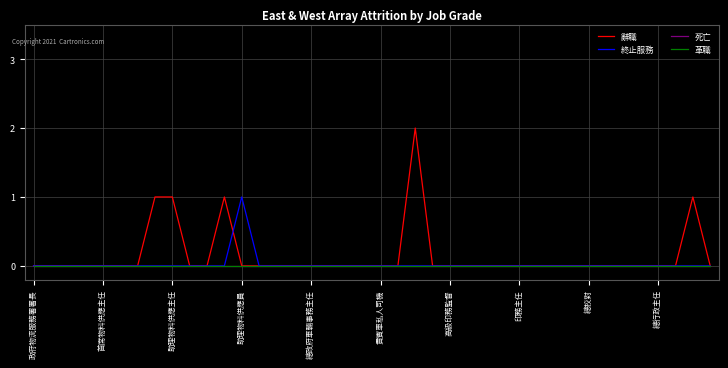

True or false: 革職 and 死亡 cross at least once.

False